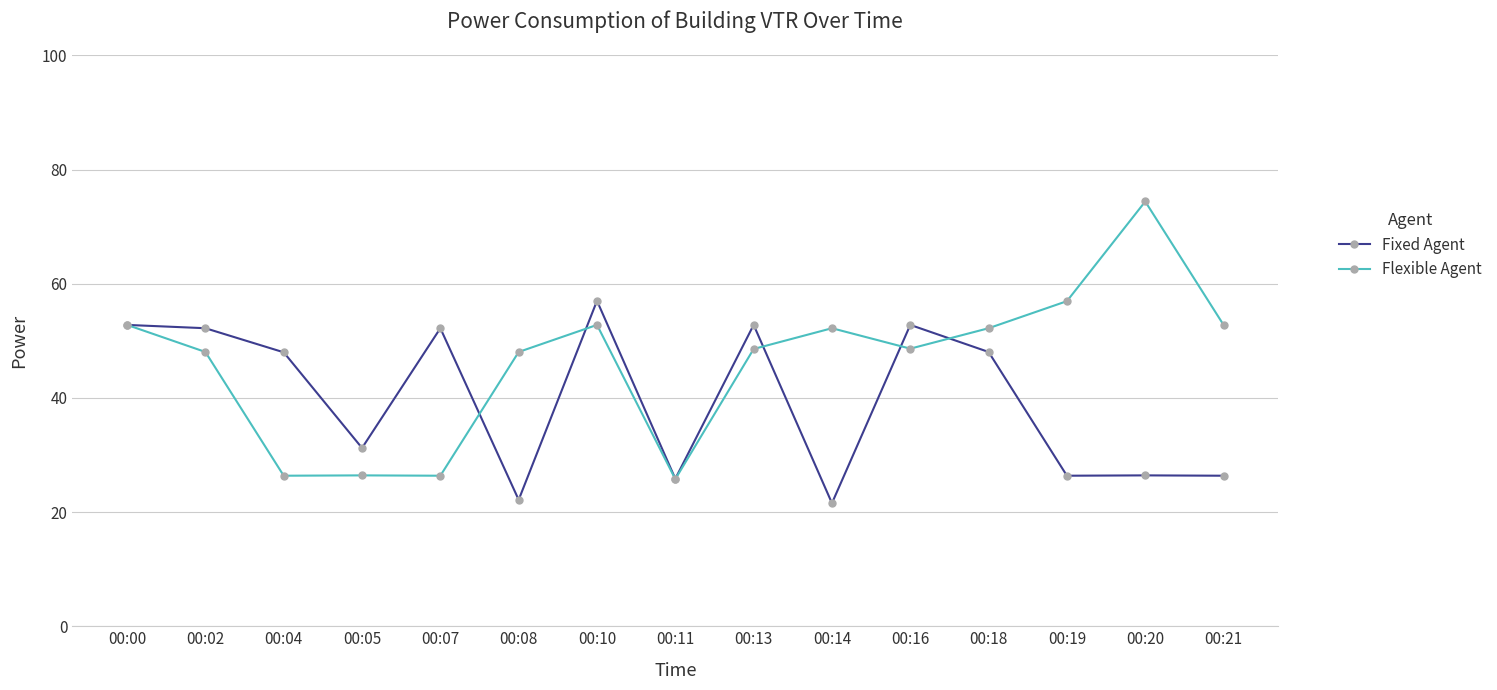

List the series in order of their peak value, highest first.

Flexible Agent, Fixed Agent